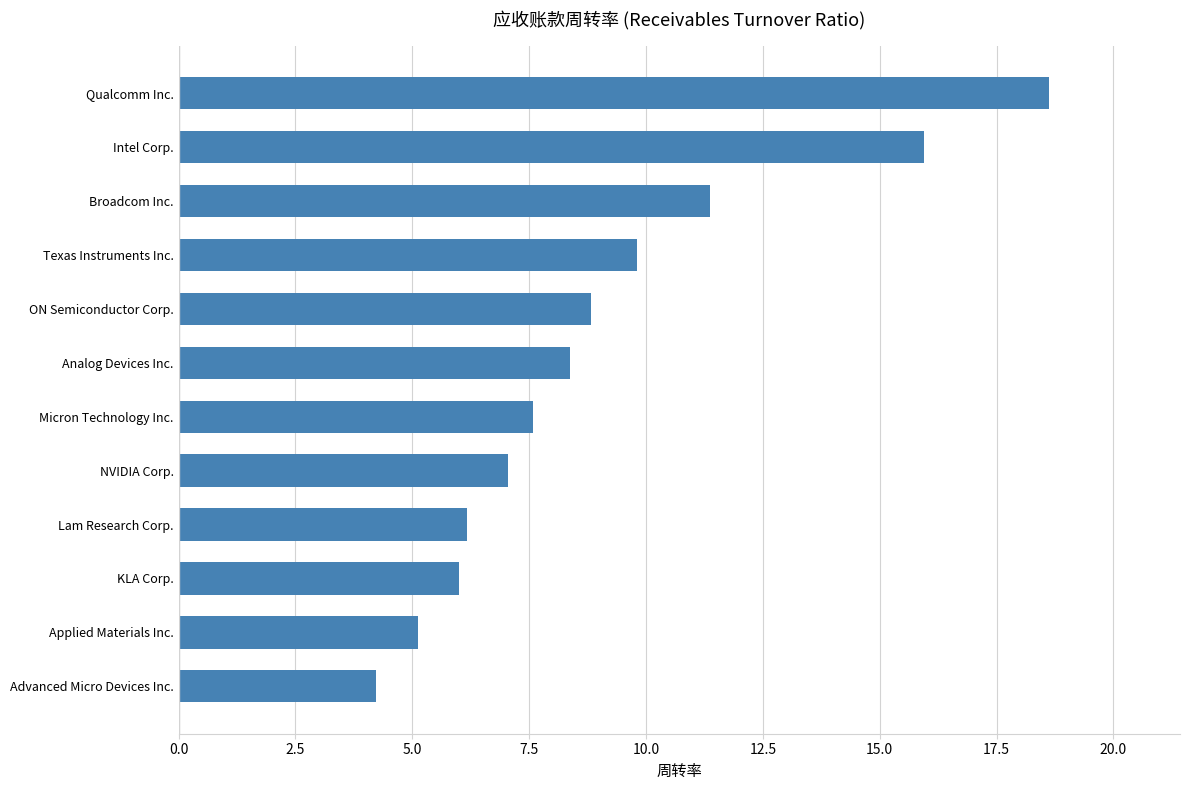

What is the change in value from Applied Materials Inc. to NVIDIA Corp.?

+1.9